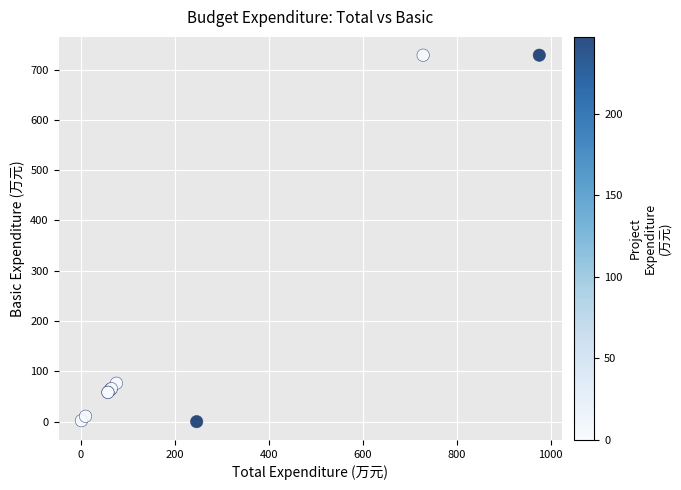

What Y value in the scatter plot is closest to 364?

76.4